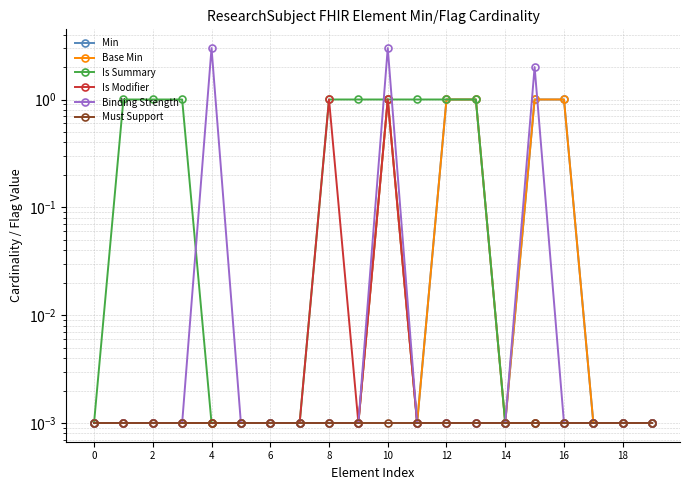

True or false: Base Min has a value of 0.0 at 11.

True